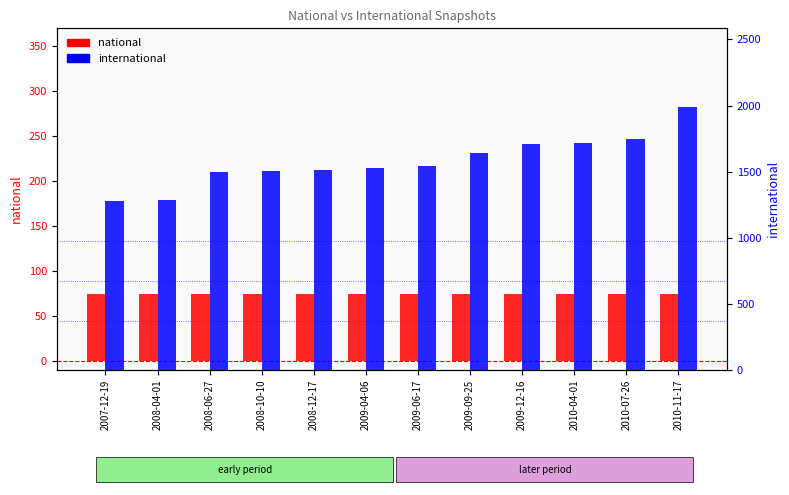

What is the label of the 11th bar from the left?

2010-07-26